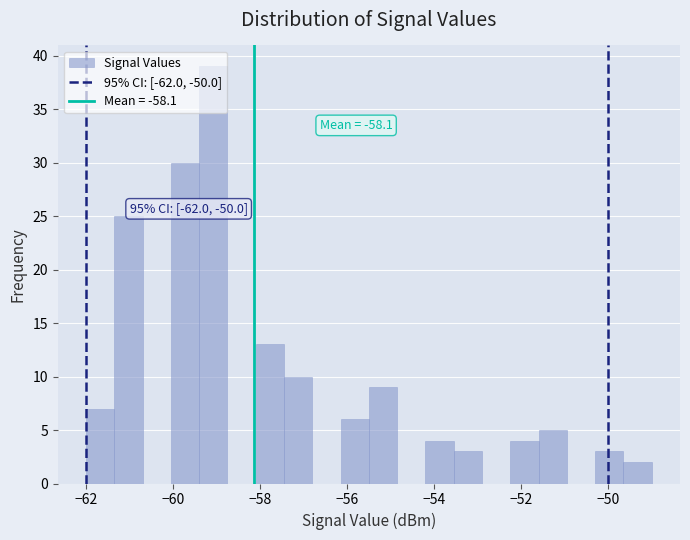

Read against the x-axis, roughly where is the centre of the tallest bar?

-59.0